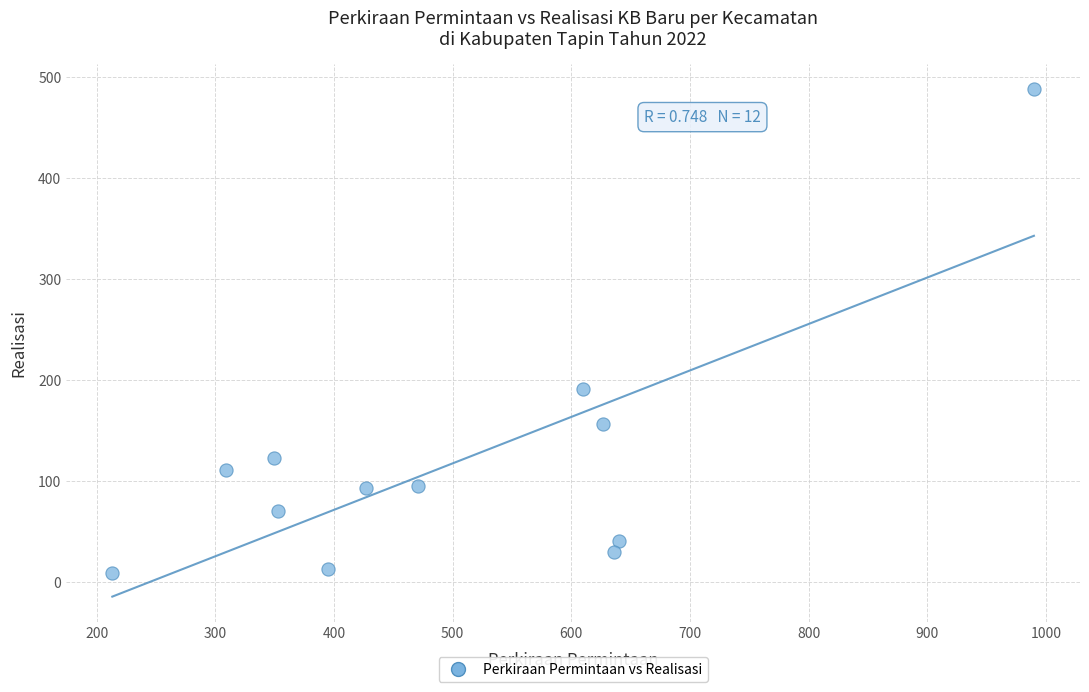

What Y value in the scatter plot is closest to 248?

191